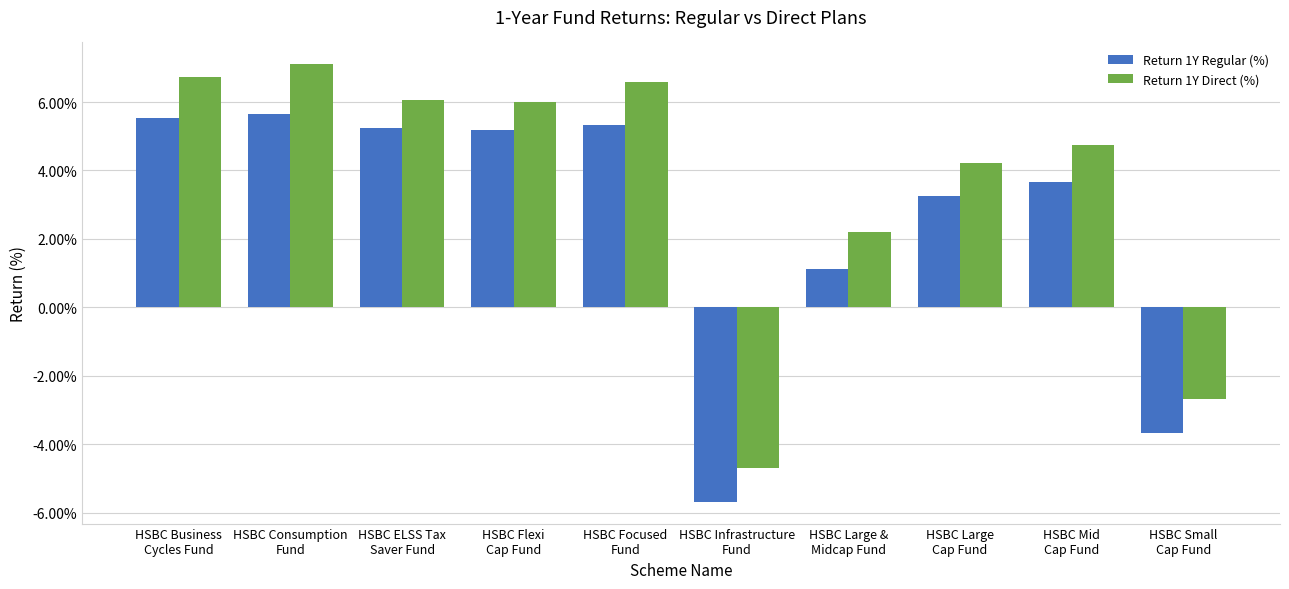

Is the value of Return 1Y Direct (%) at HSBC ELSS Tax
Saver Fund greater than the value of Return 1Y Regular (%) at HSBC Small
Cap Fund?

Yes